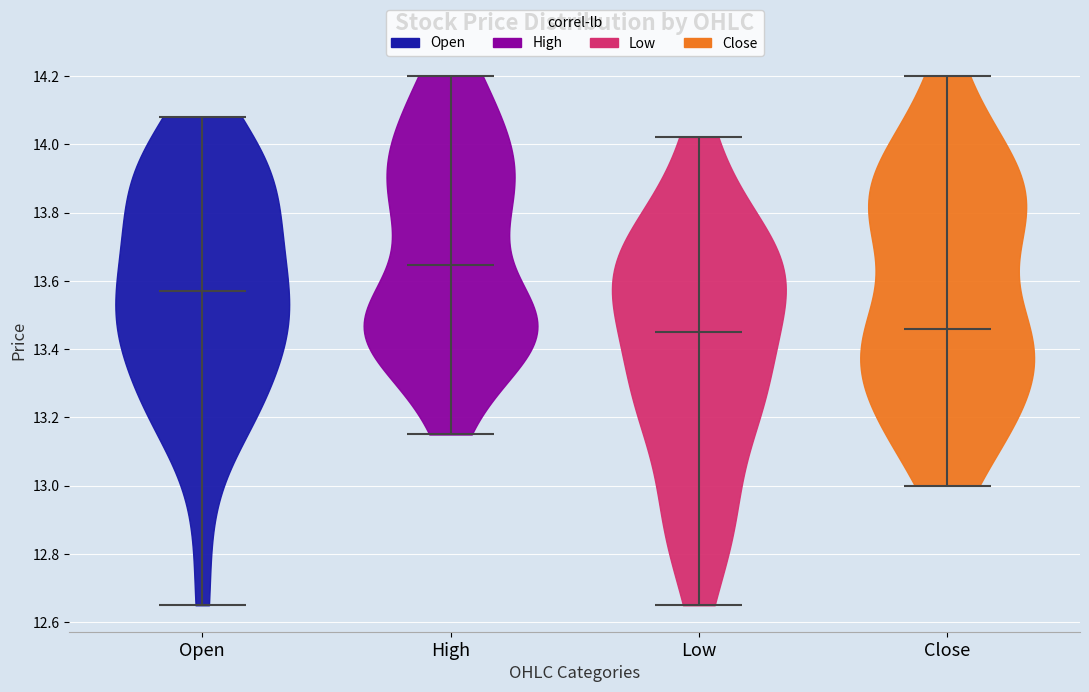

Which violin has the highest median line?

High